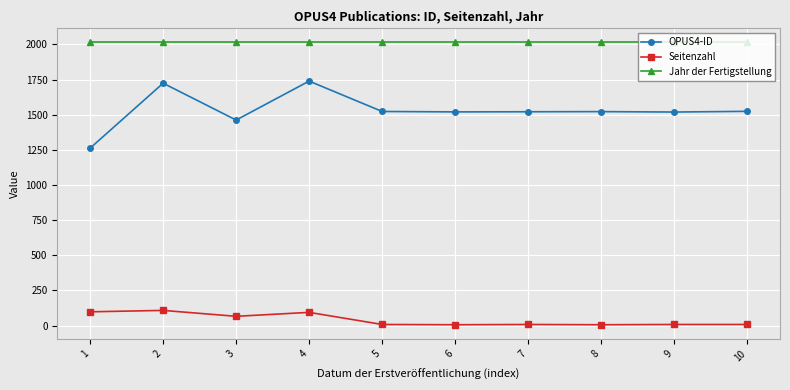

What is the value of the Jahr der Fertigstellung point at the 6th from the left?

2014